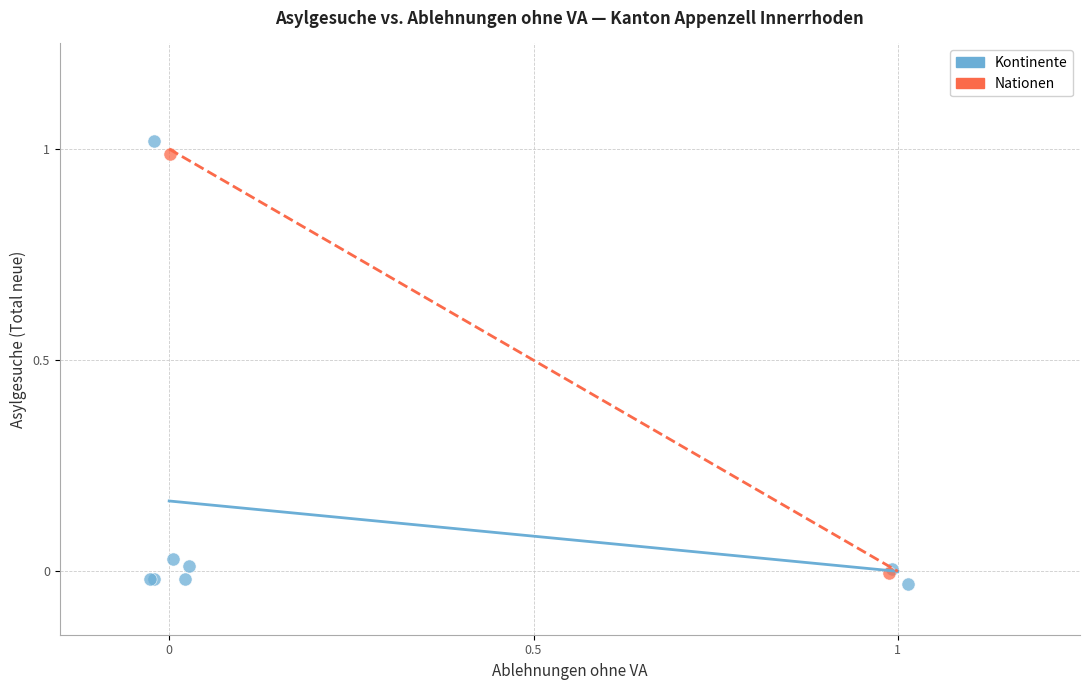

Which series contains the lowest Y value?

Kontinente